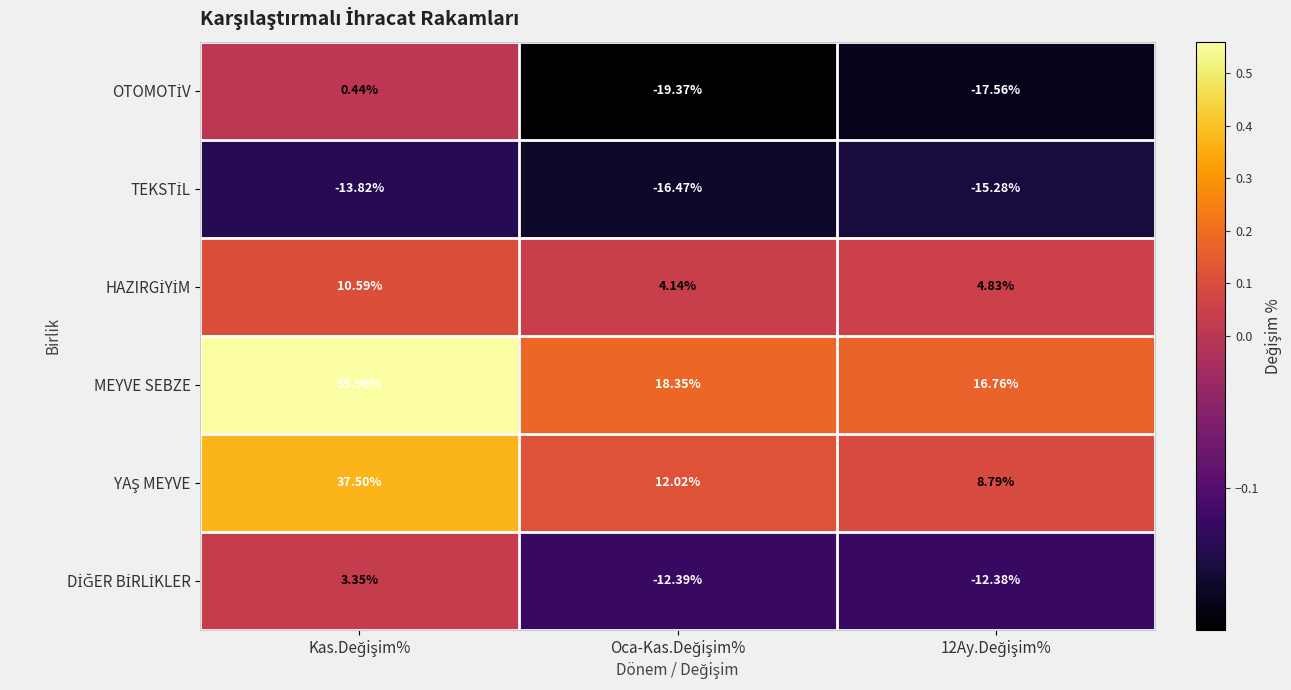

Which series has the largest total across all categories?

MEYVE SEBZE